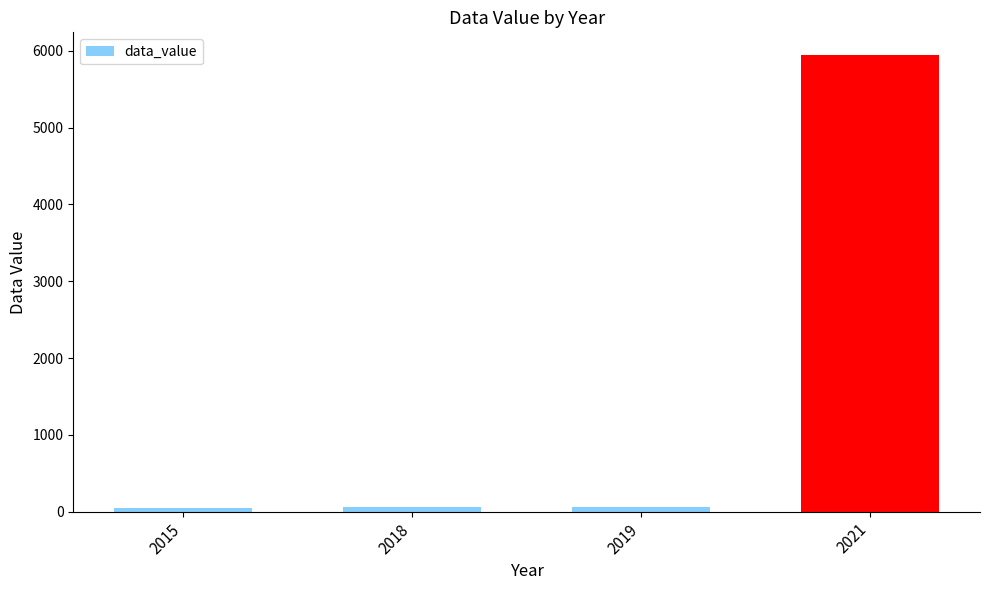

What is the maximum value shown in the chart?

5944.0